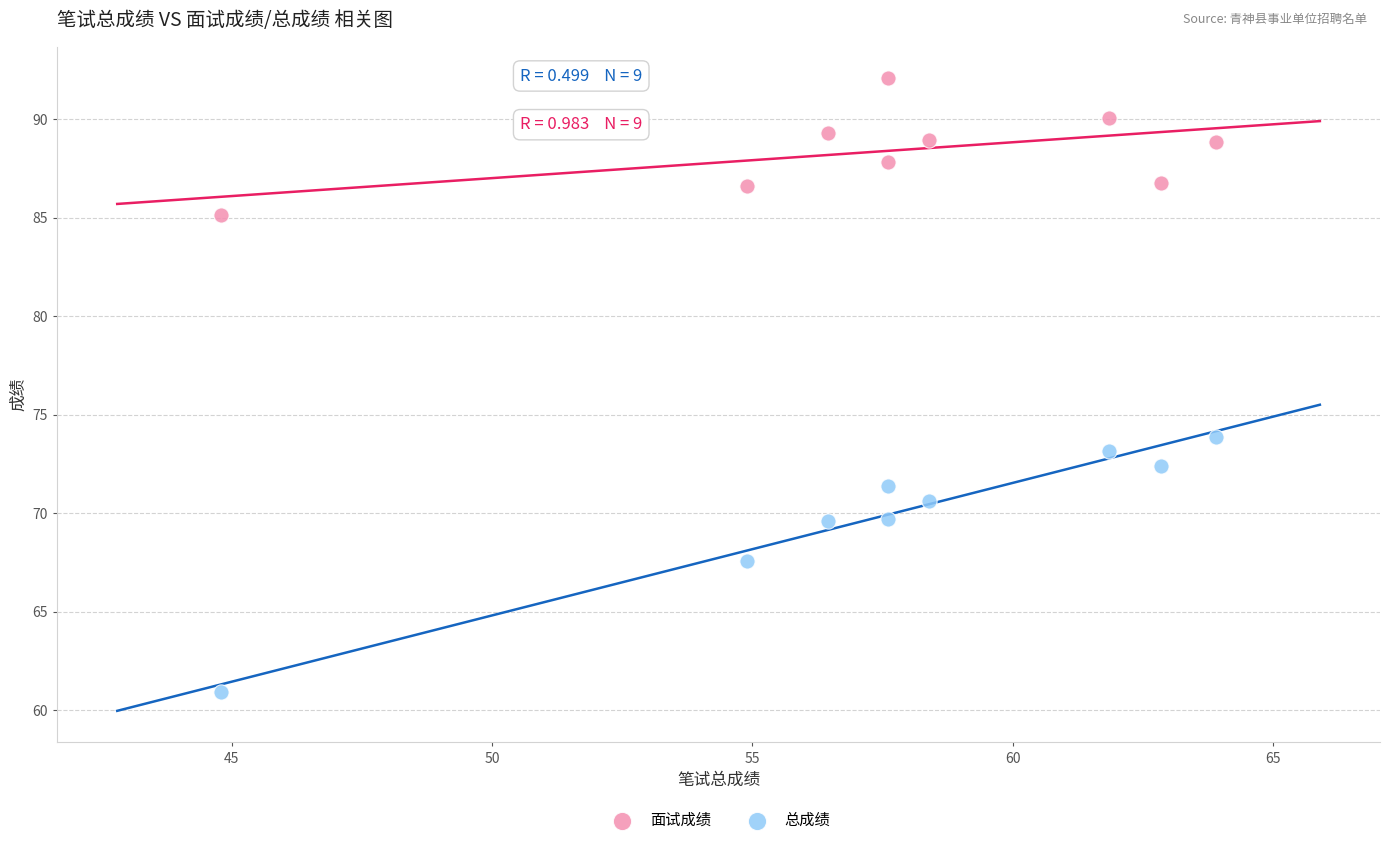

Which series has the largest Y range (max minus min)?

总成绩